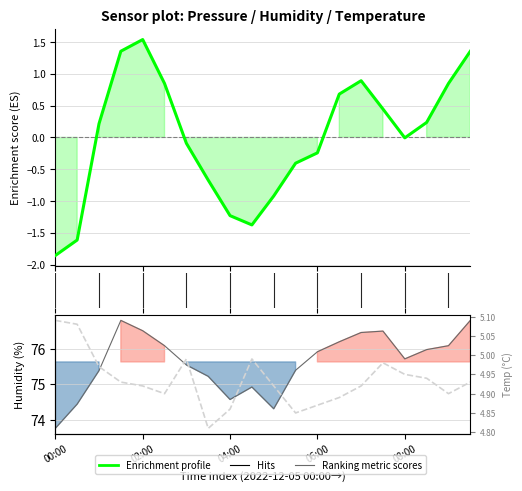

Where is the first local minimum for pressure?

9